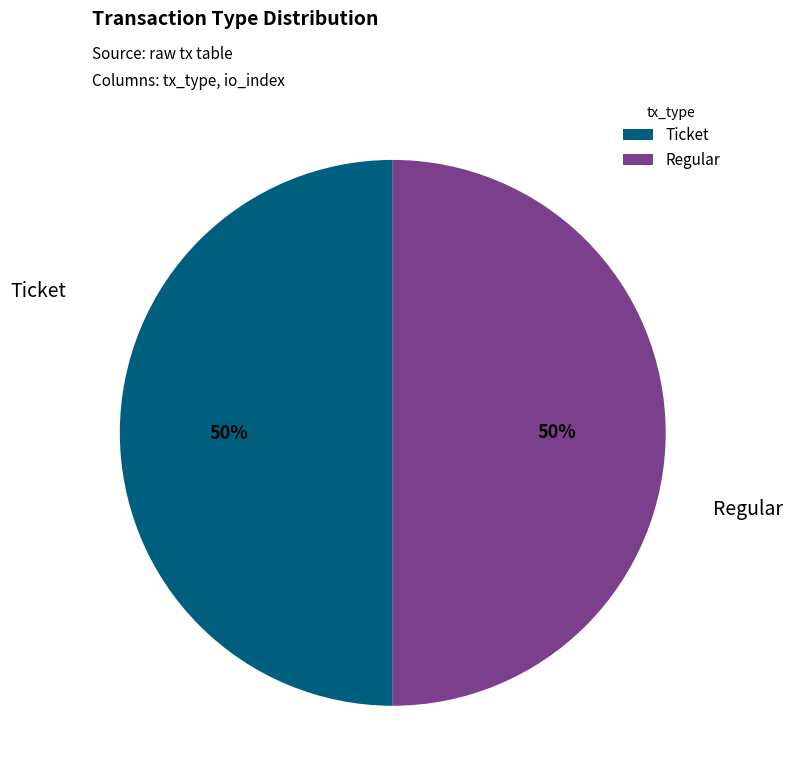

To the nearest percent, what percentage of the pie is Ticket?

50%